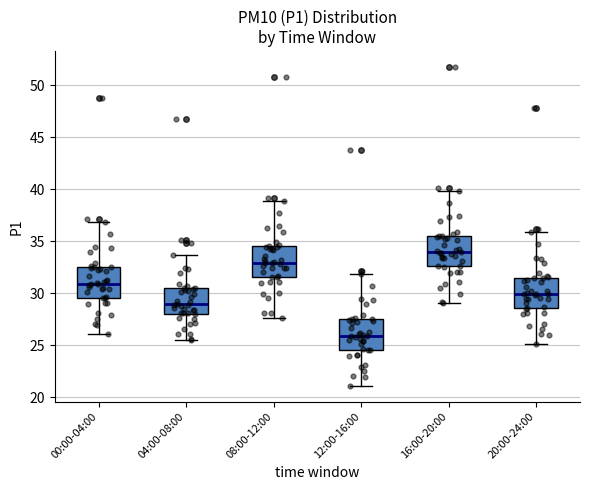

Reading left to right, transcribe this box plot: for each box, give where its median line is, the range the box spans, and where its two whiskers end, as read against the y-axis. The values are not printed on the chart, so give them approximately, as read against the axis.

00:00-04:00: median 31.0, box 29.5 to 32.5, whiskers 26.0 to 37.0
04:00-08:00: median 29.0, box 28.0 to 30.5, whiskers 25.5 to 33.5
08:00-12:00: median 33.0, box 31.5 to 34.5, whiskers 27.5 to 39.0
12:00-16:00: median 26.0, box 24.5 to 27.5, whiskers 21.0 to 32.0
16:00-20:00: median 34.0, box 32.5 to 35.5, whiskers 29.0 to 40.0
20:00-24:00: median 30.0, box 28.5 to 31.5, whiskers 25.0 to 36.0